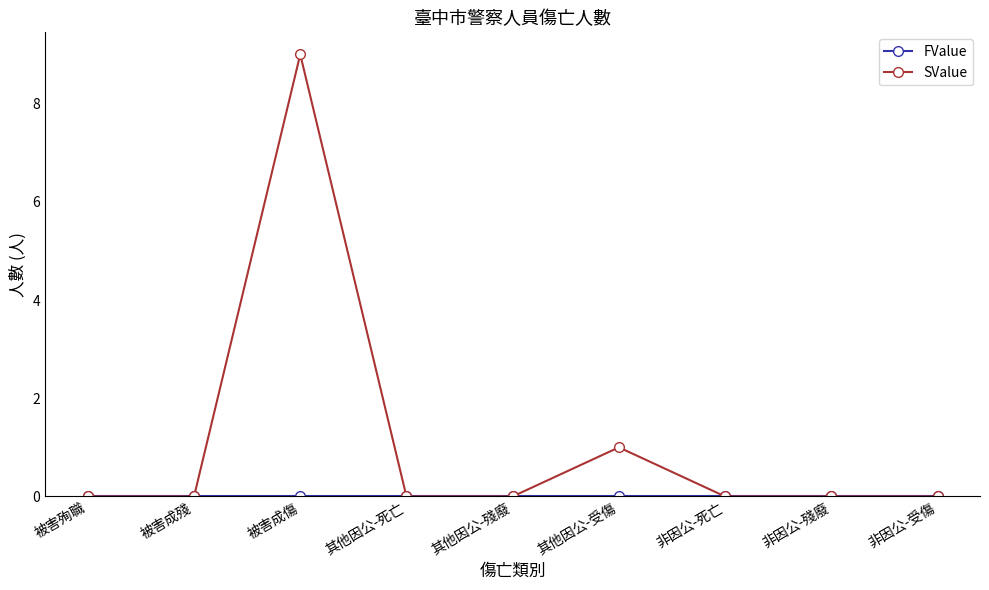

Which label corresponds to the largest value in the chart?

被害成傷